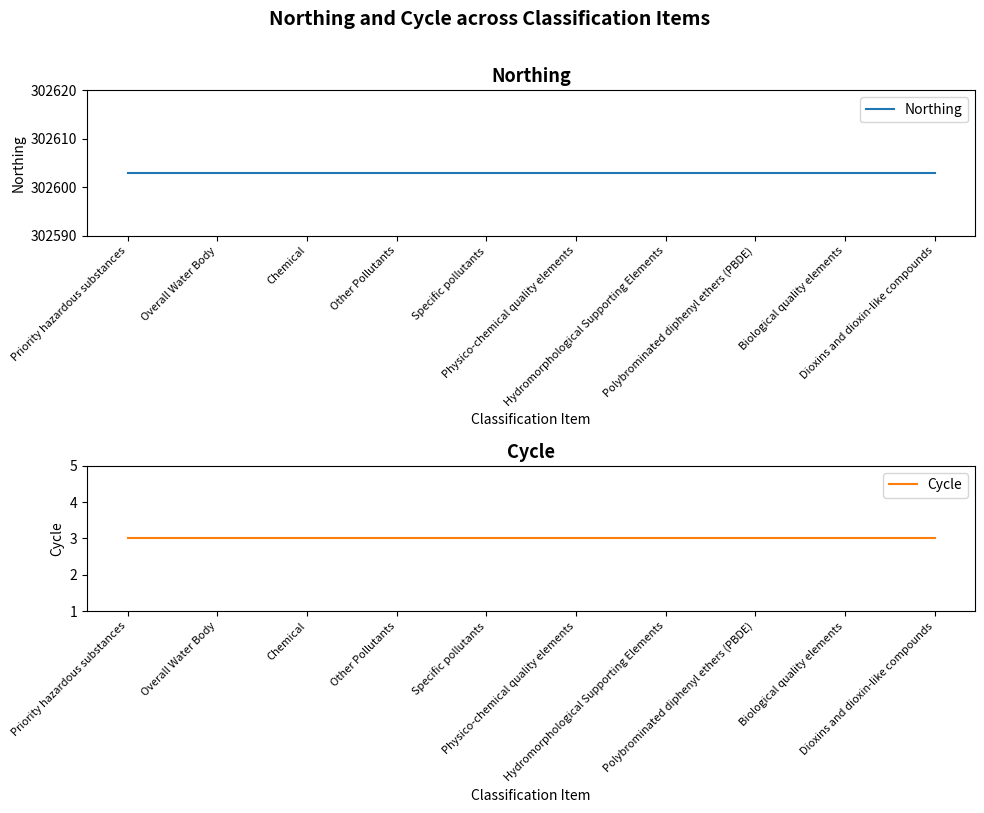

The Cycle series shows 5 at Overall Water Body. True or false?

False